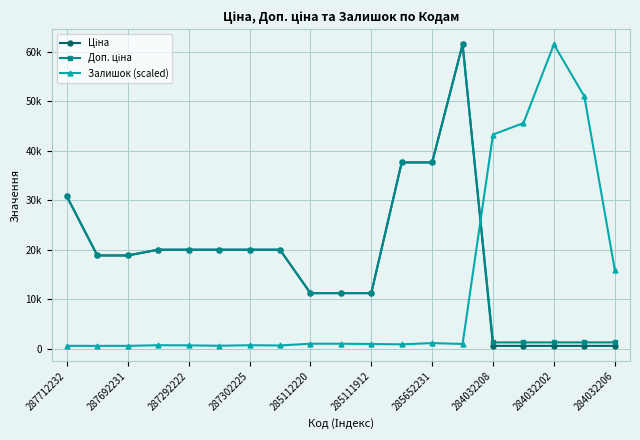

At which category is the sum across all series the highest?

13